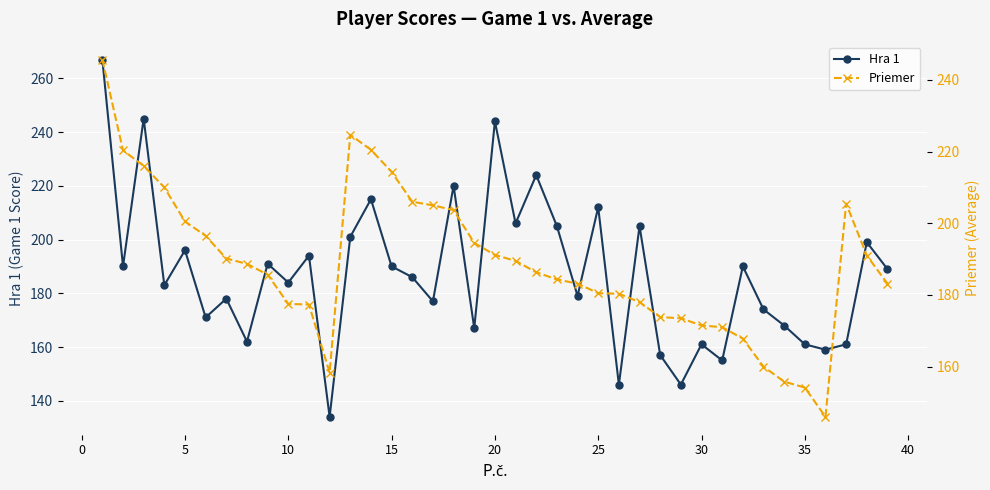

At 35, list the series in order from smallest to largest.

Priemer, Hra 1